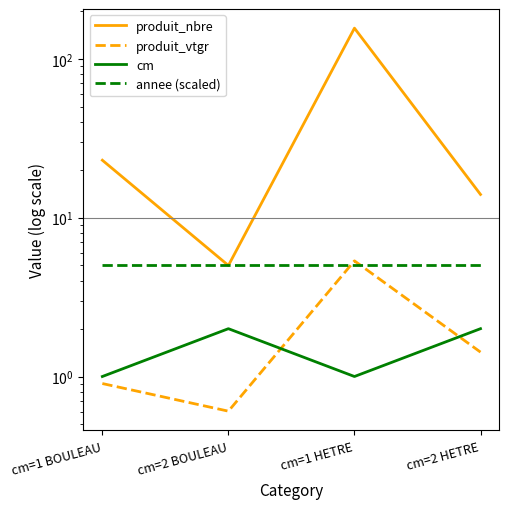

How many data points does each series have?

4